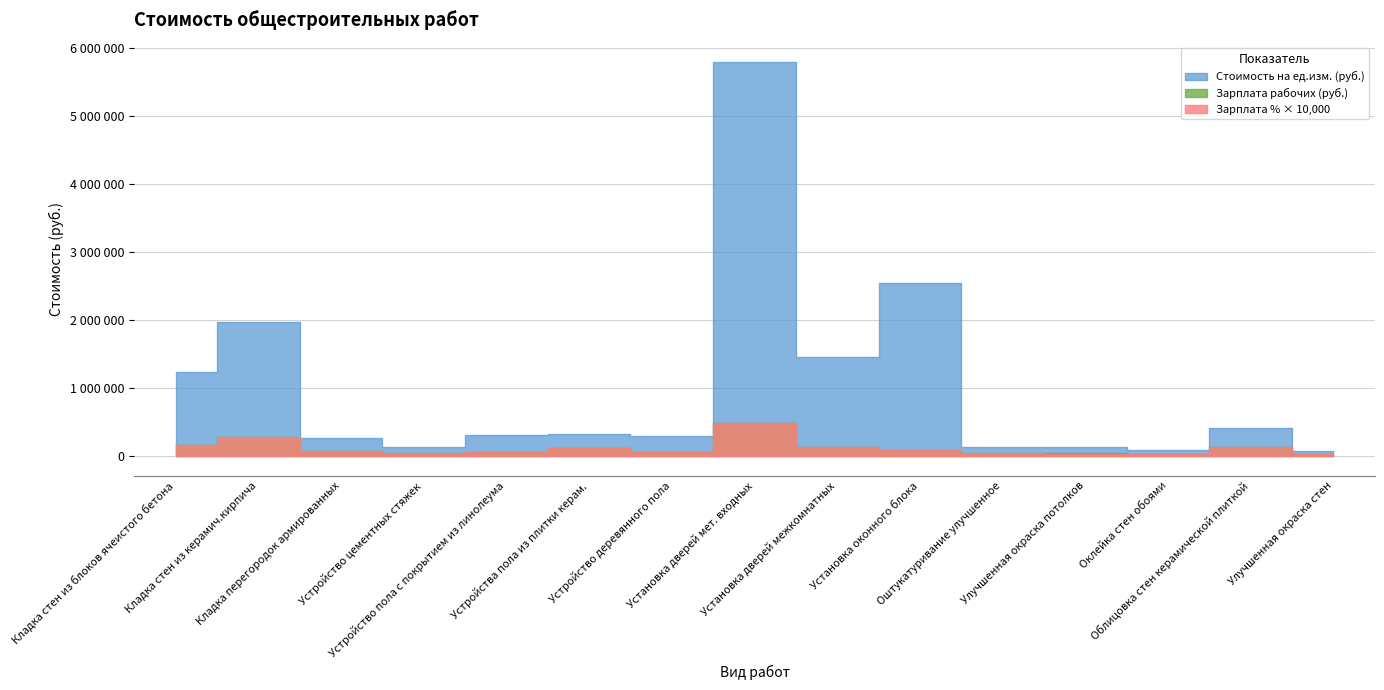

True or false: Зарплата % от стоимости and Зарплата рабочих (руб.) cross at least once.

False